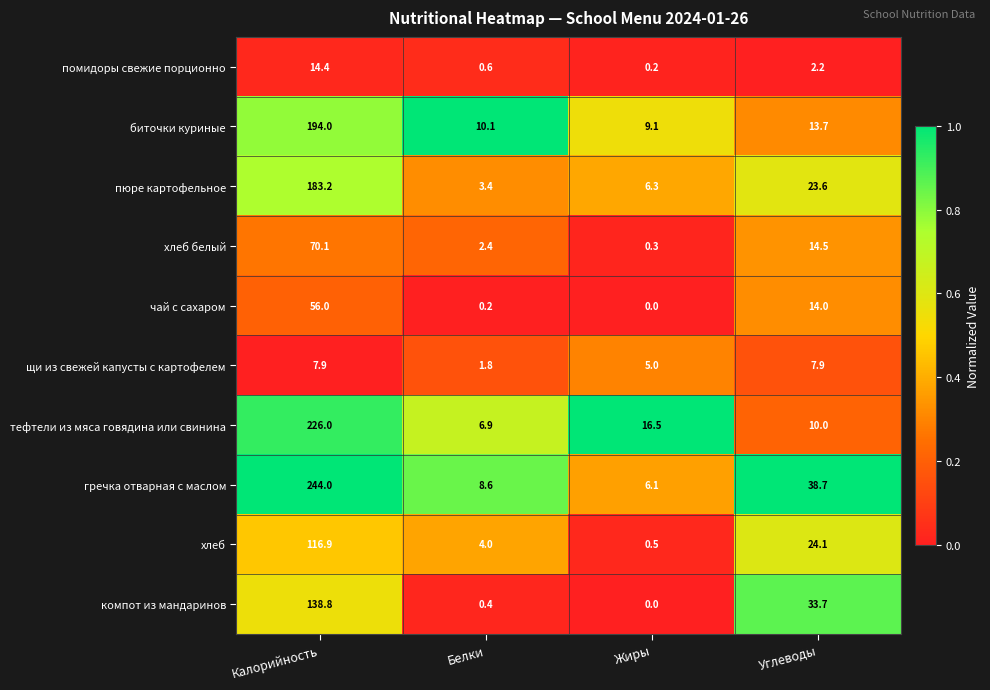

Which series changed the most between Калорийность and Жиры?

гречка отварная с маслом